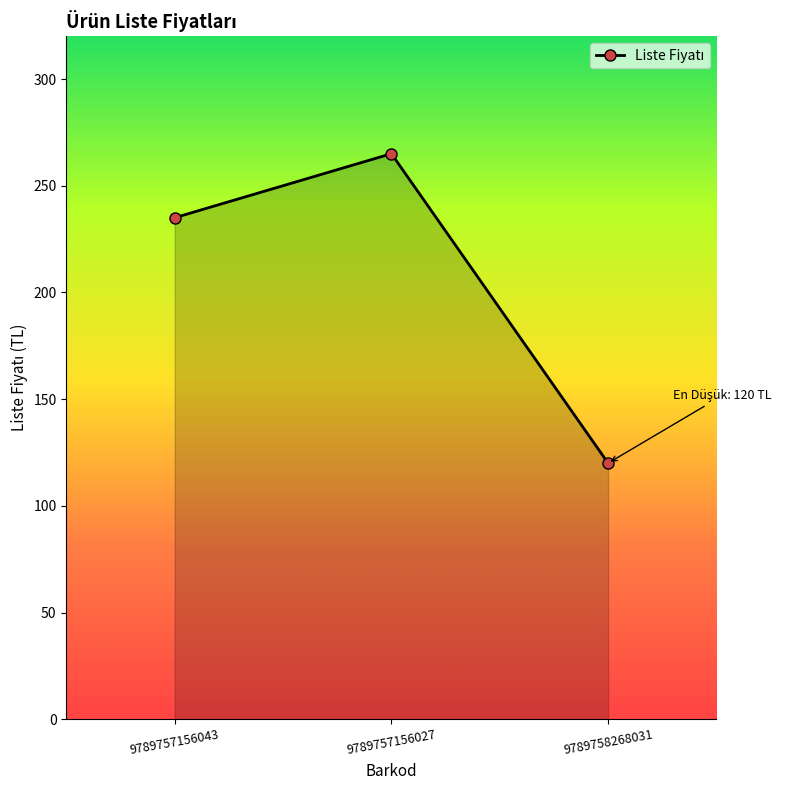

Is it true that the value at 9789757156027 is 448?

False